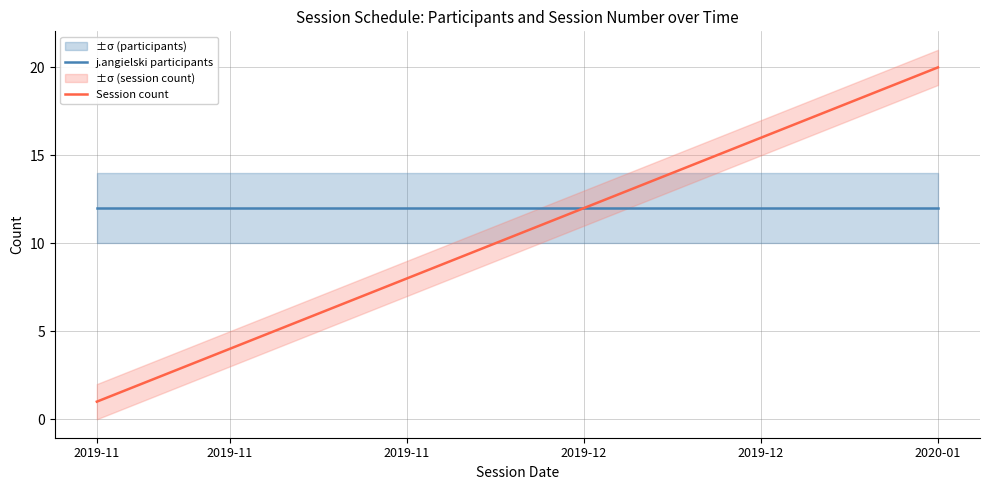

Is this an area chart (filled region under the line)?

No